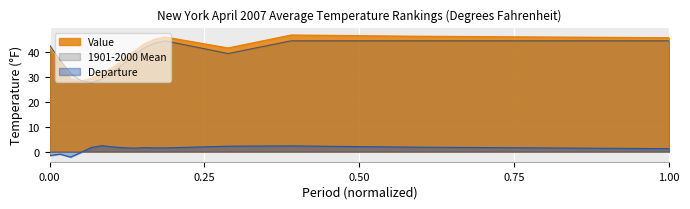

How many data points in Departure are less than 1?

4